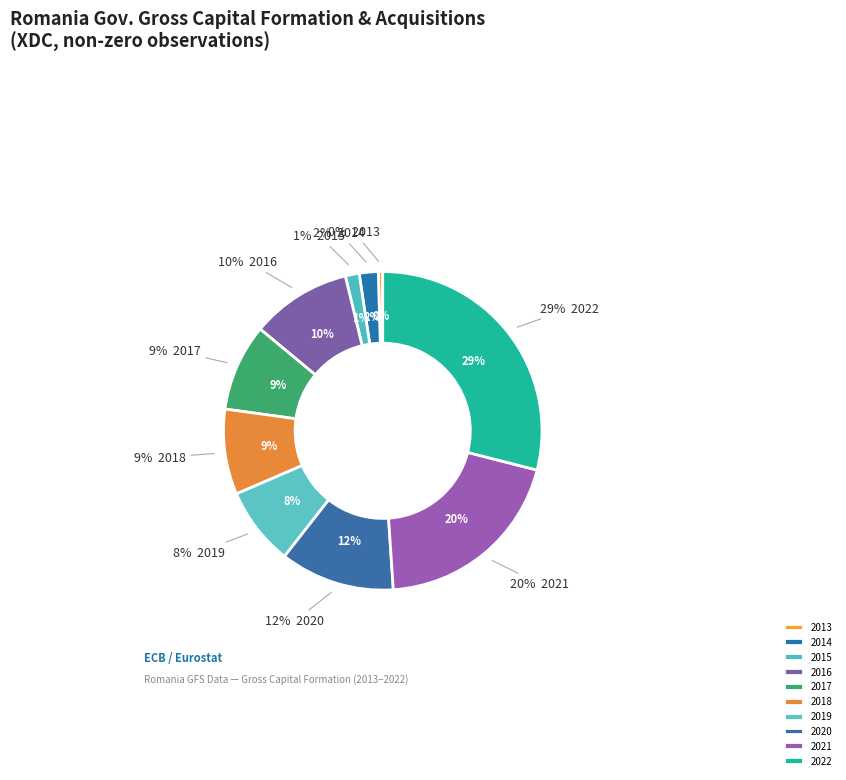

Count the number of slices in the pie.

10